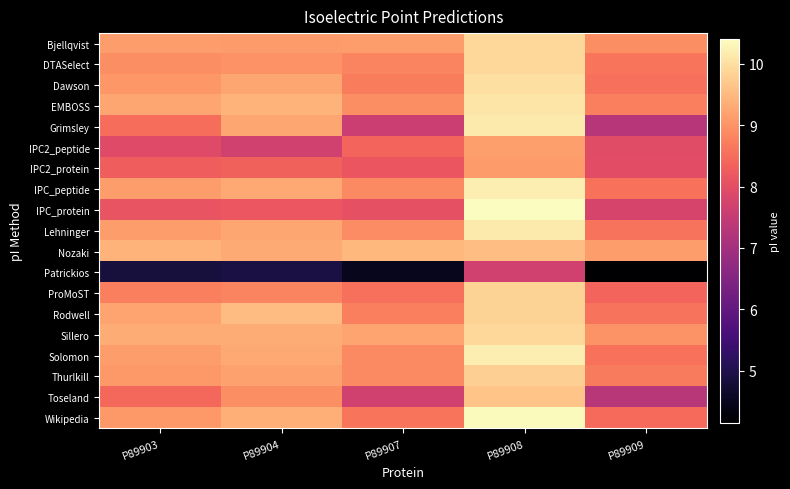

How many distinct data groups are displayed?

19